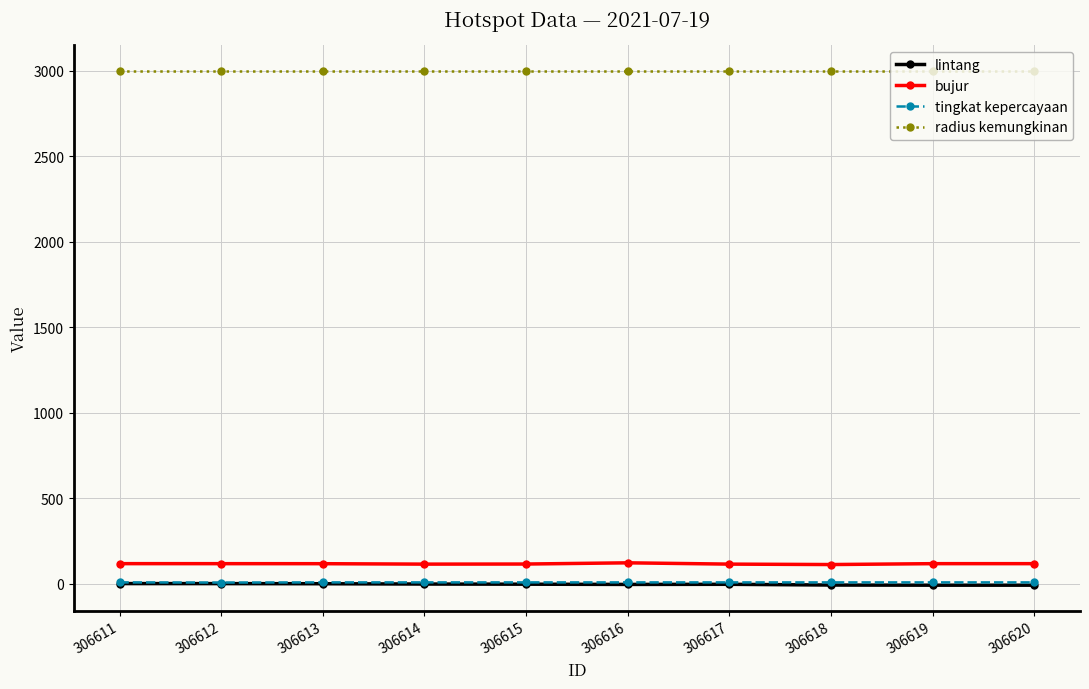

Is the value of bujur at 306618 greater than the value of radius kemungkinan at 306617?

No